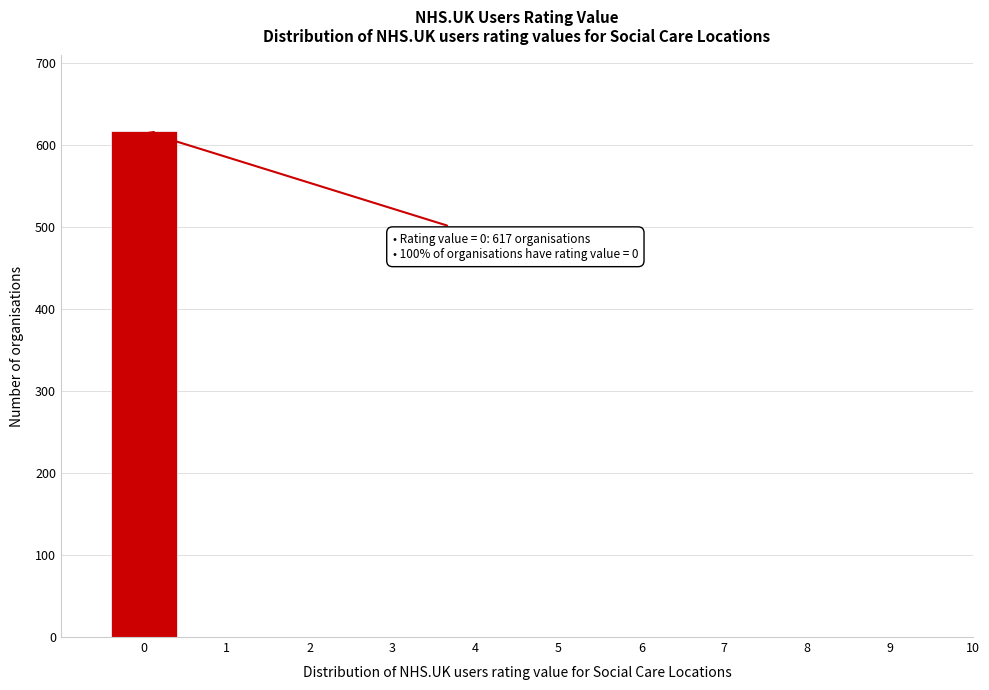

Over which range of the x-axis is the bar tallest?

-0.5 to 0.5